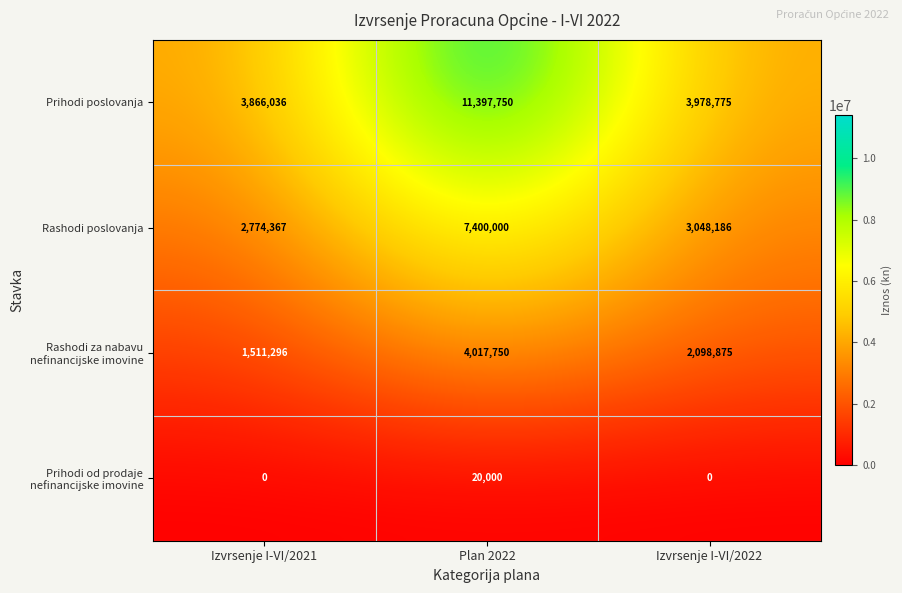

How many values in the Rashodi za nabavu nefinancijske imovine series are below 2098875?

1